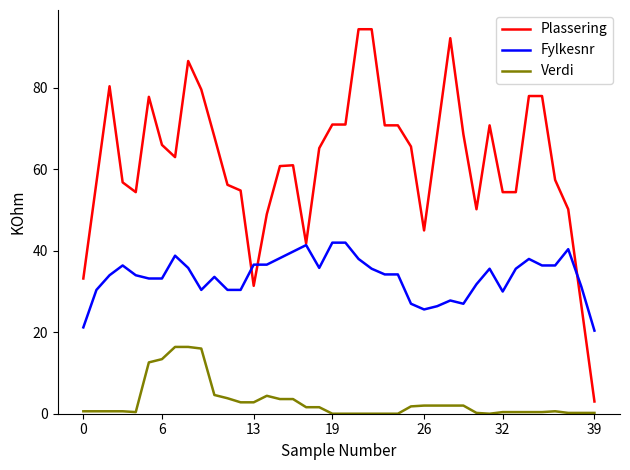

How many distinct data groups are displayed?

3